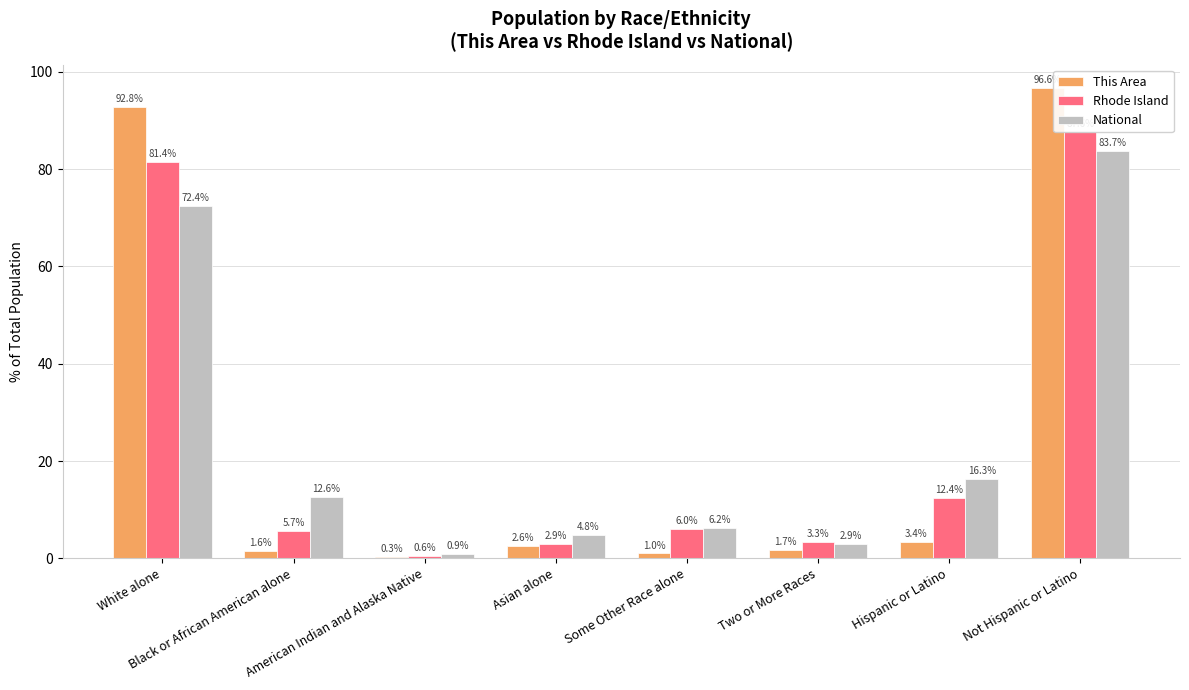

List the series in order of their overall mean, highest first.

This Area, Rhode Island, National